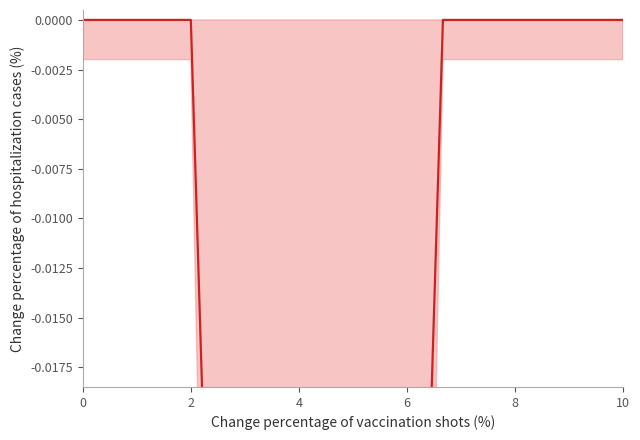

How many values are between 0 and 1?

10